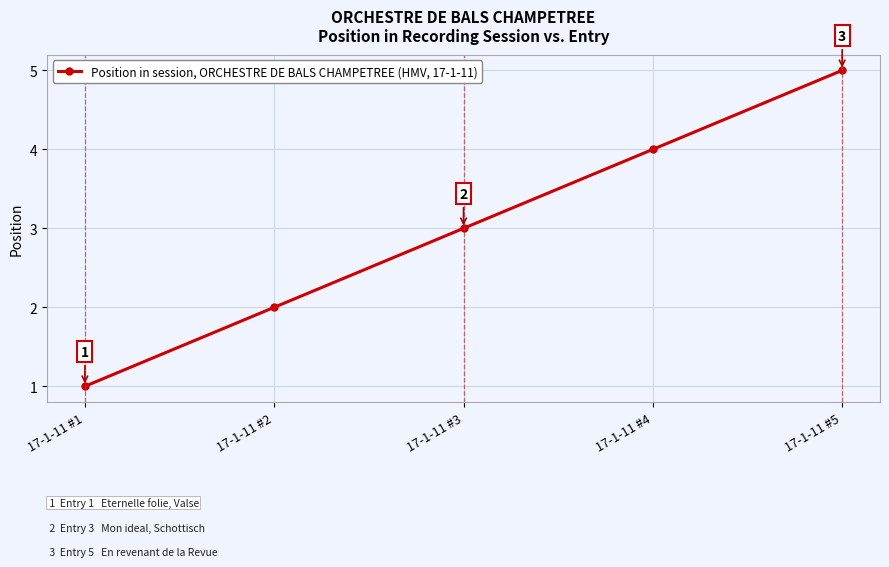

Read the value at 17-1-11 #1.

1